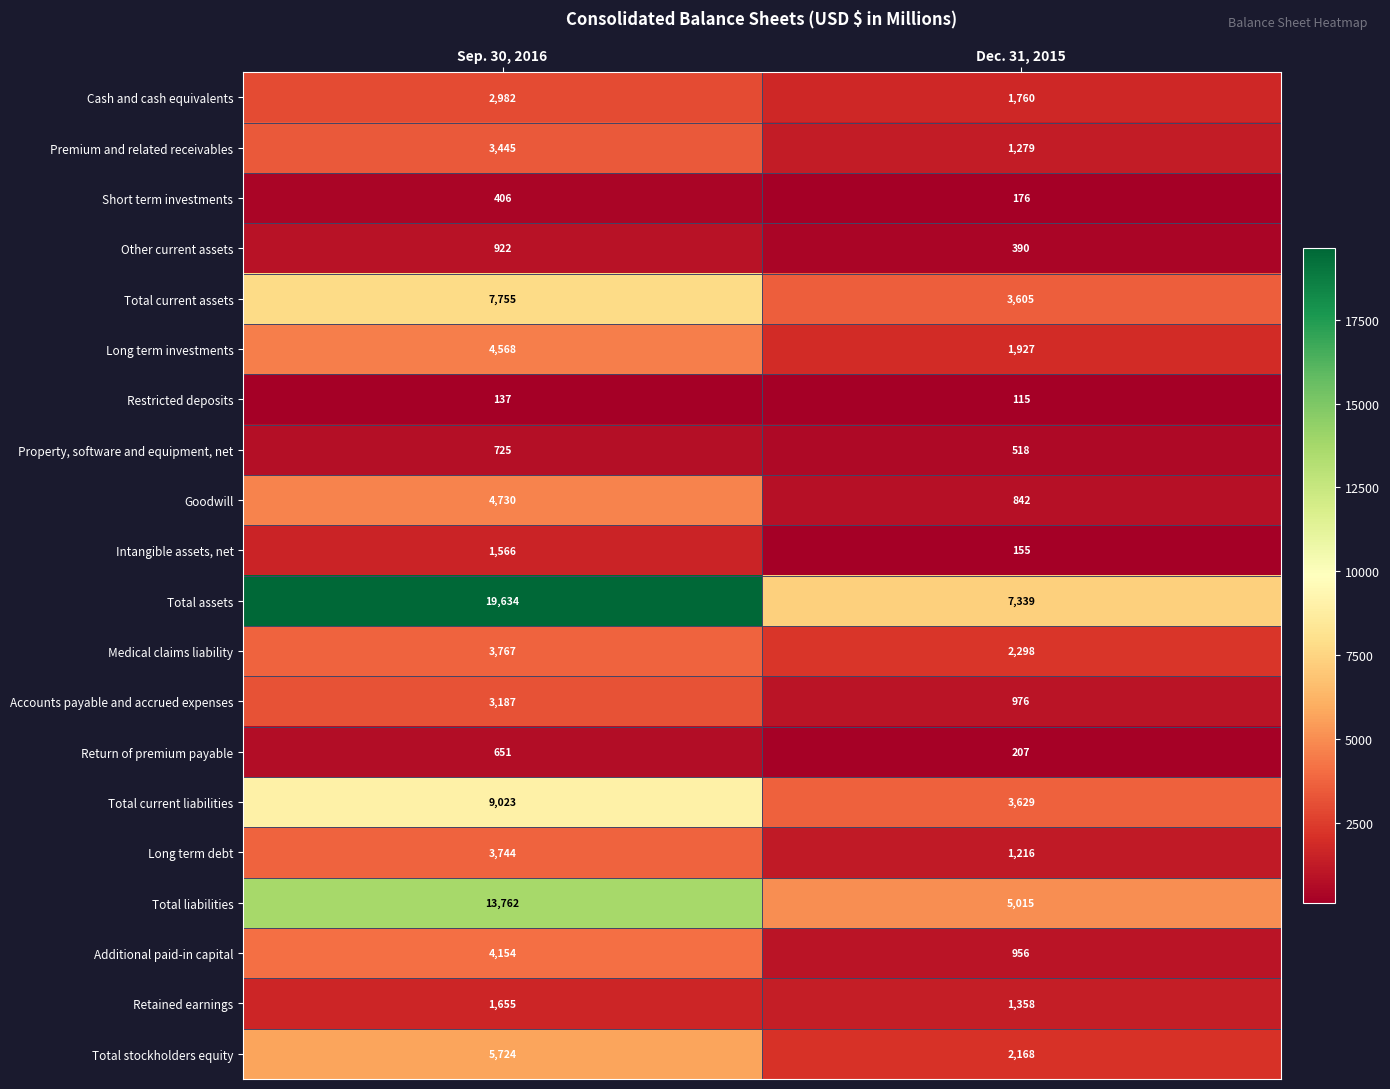

What is the difference between the Long term investments values at Sep. 30, 2016 and Dec. 31, 2015?

2641